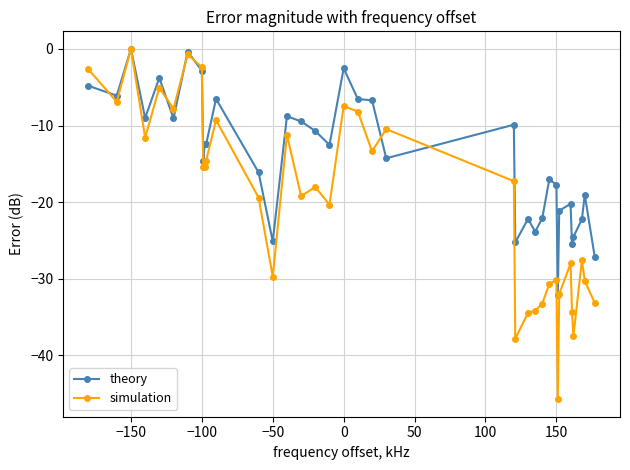

What is the difference between the second highest and minimum values in the theory series?

31.7